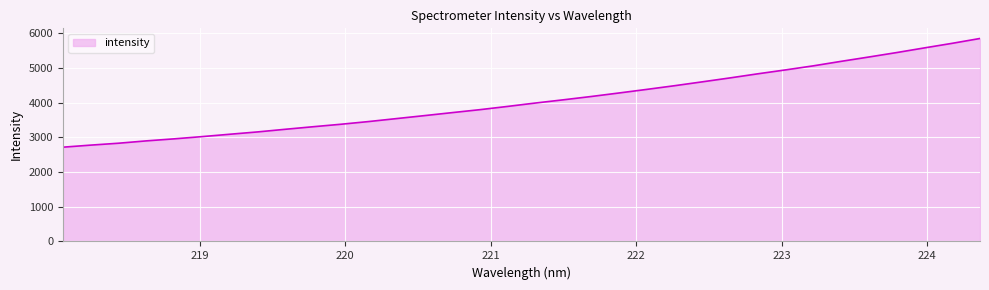

True or false: there are more than 1 points higher than both neighbors.

False